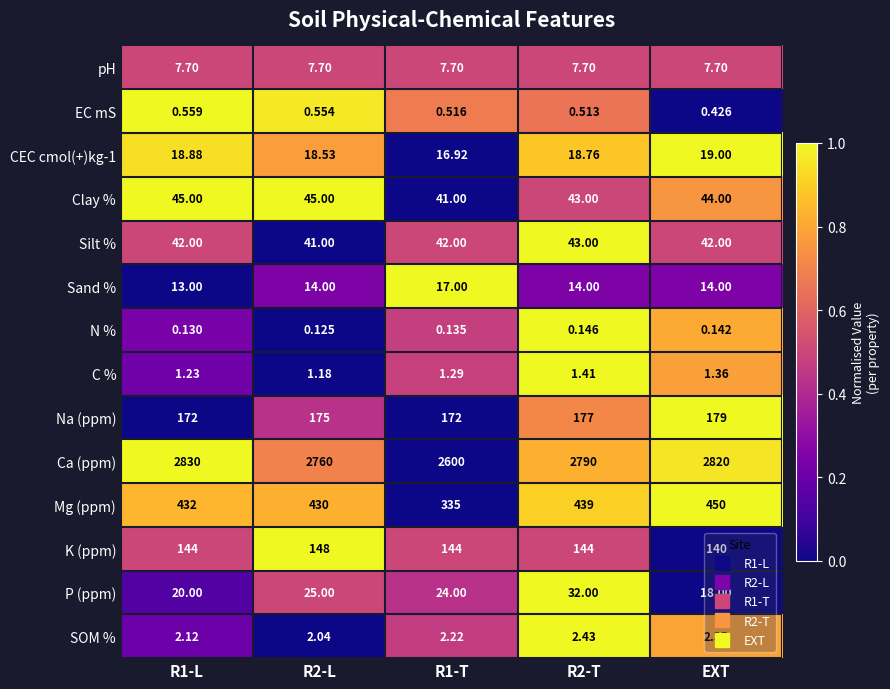

Rank the series by their maximum value, from lowest to highest.

N %, EC mS, C %, SOM %, pH, Sand %, CEC cmol(+)kg-1, P (ppm), Silt %, Clay %, K (ppm), Na (ppm), Mg (ppm), Ca (ppm)